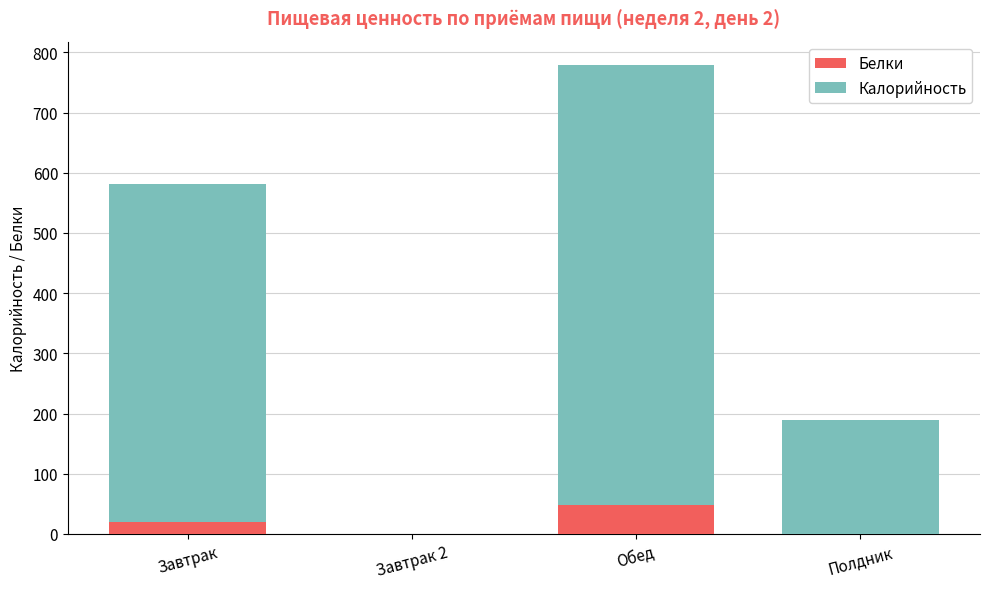

True or false: Белки has a value of 0.0 at Полдник.

True